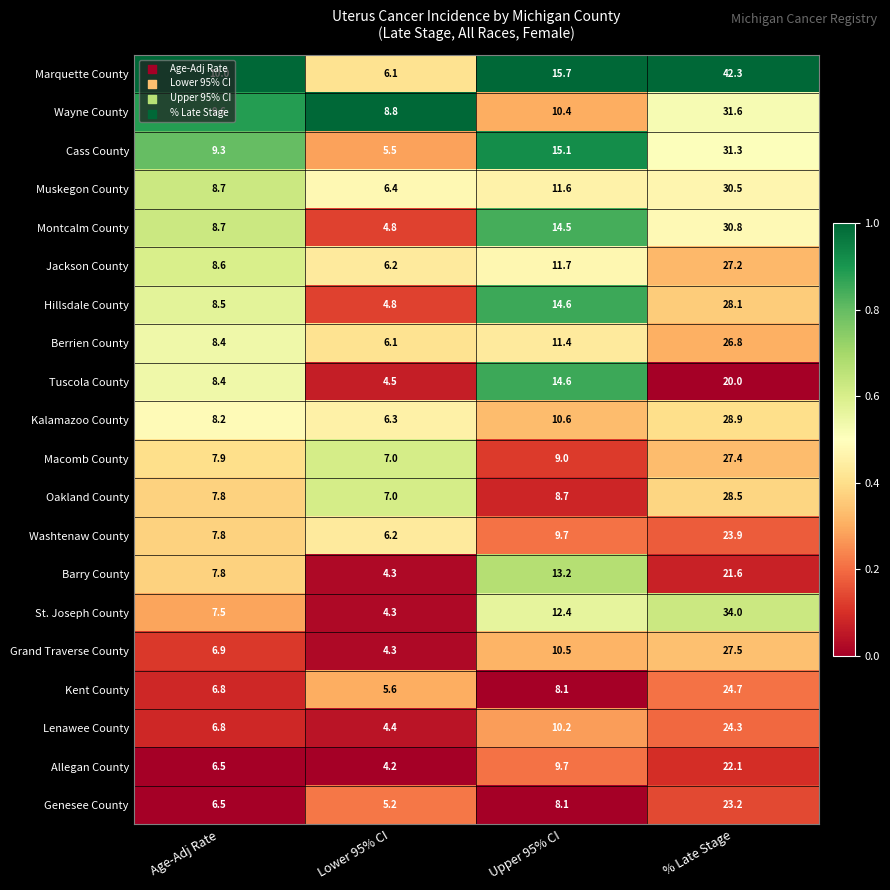

Which series has the largest total across all categories?

Marquette County